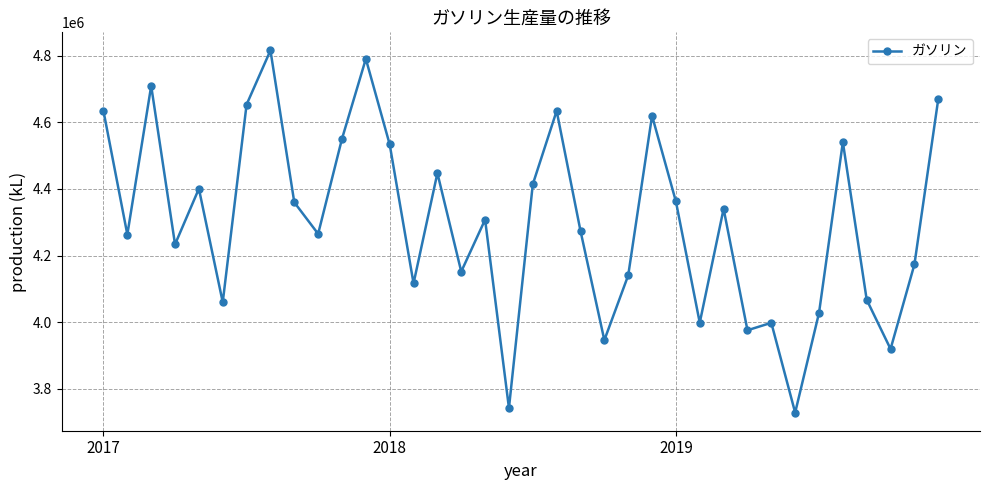

What is the value of the 1st point from the left?

4634038